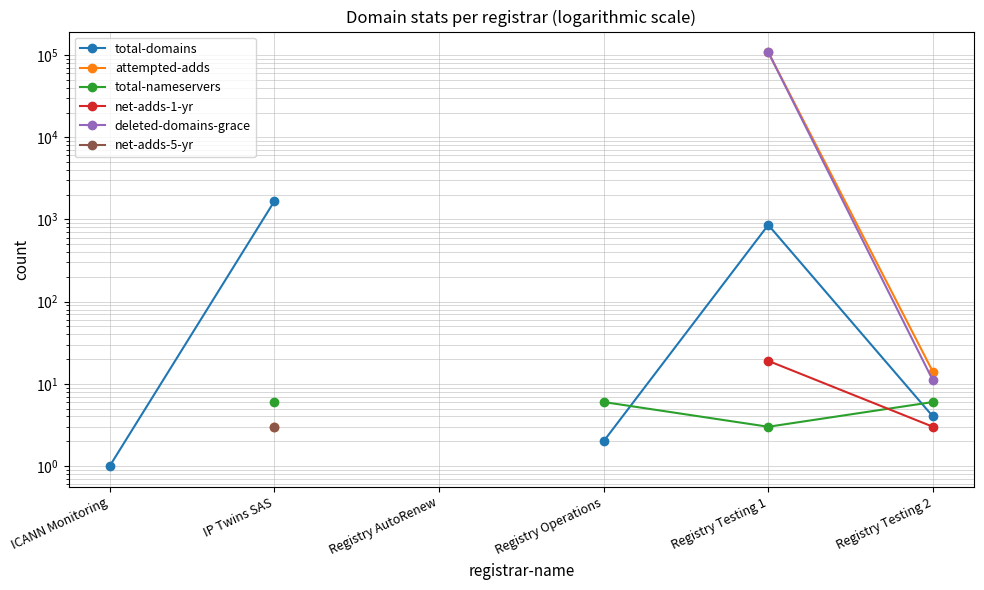

How many lines are shown in the chart?

6